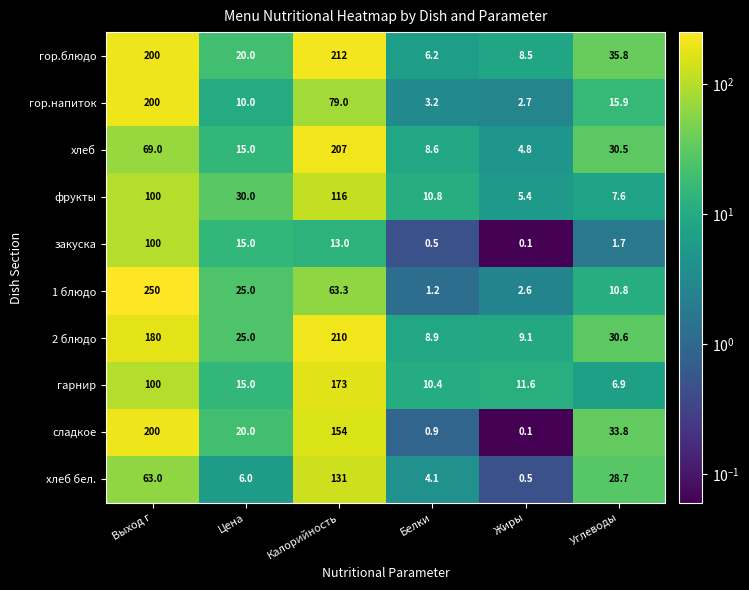

At which category does the chart reach its minimum across all series?

Жиры